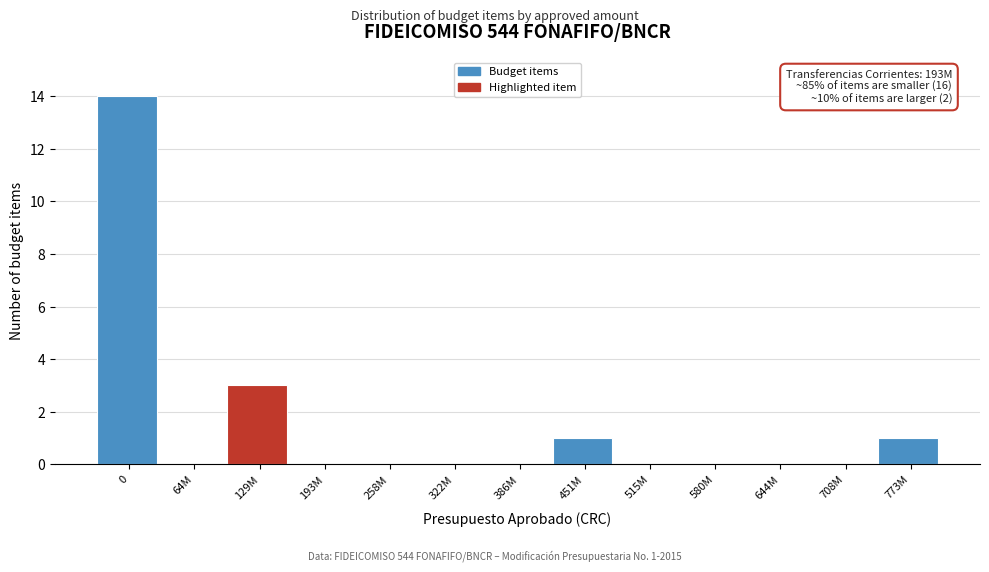

Reading left to right, extract all data points from this chart.

0=14	64M=0	129M=3	193M=0	258M=0	322M=0	386M=0	451M=1	515M=0	580M=0	644M=0	708M=0	773M=1